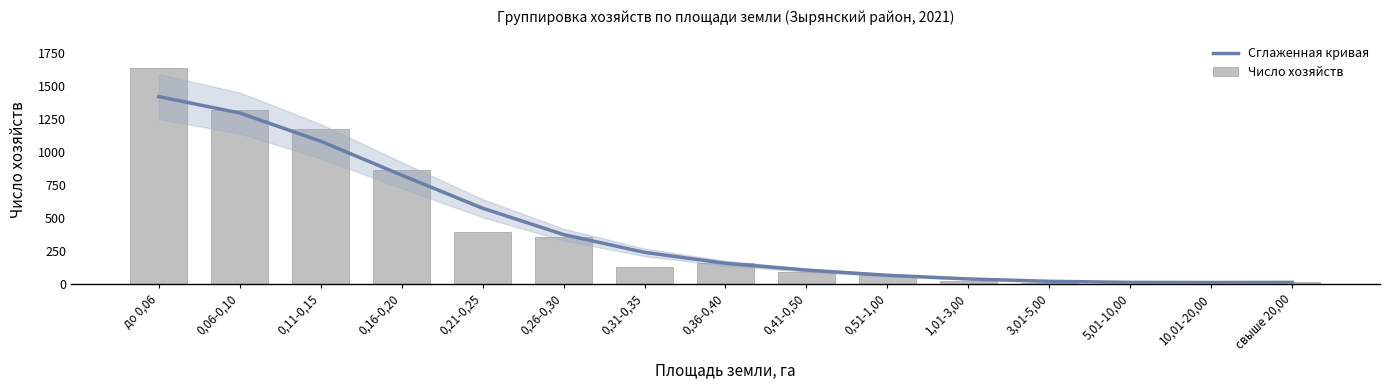

Rank the series by their maximum value, from lowest to highest.

Сглаженная кривая, Число хозяйств